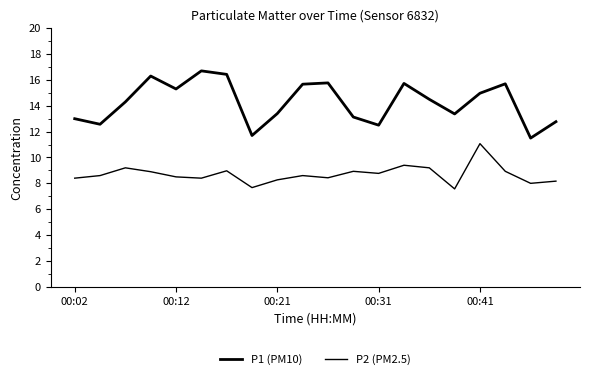

What is the sum of all P2 (PM2.5) values?

174.0